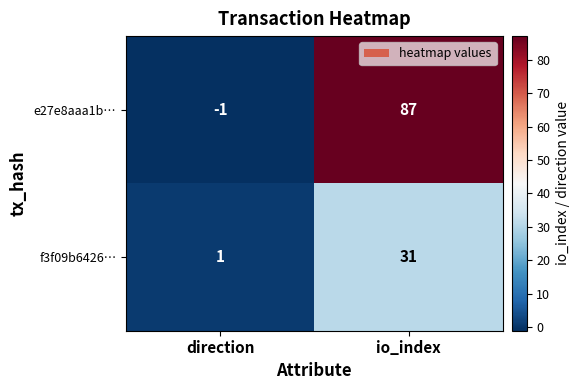

The value of e27e8aaa1b… at direction is -2. True or false?

False